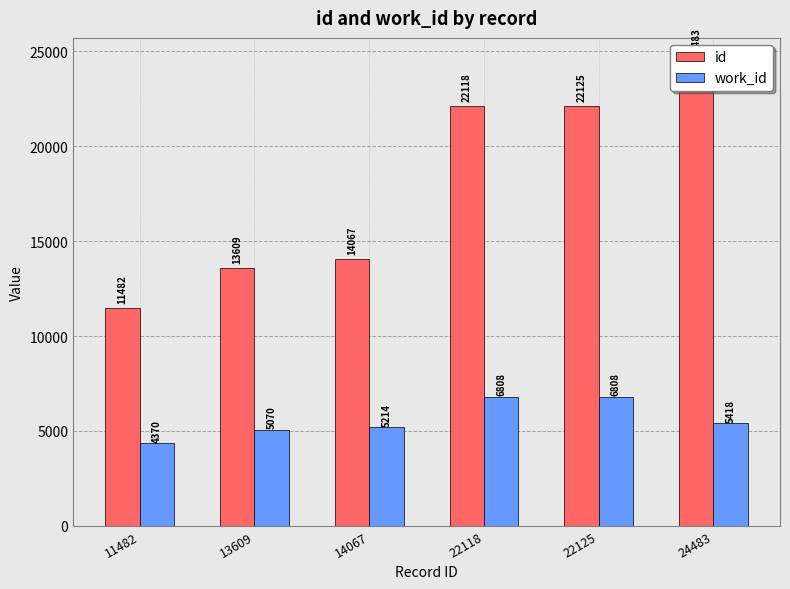

What is the average value of the work_id series?

5615